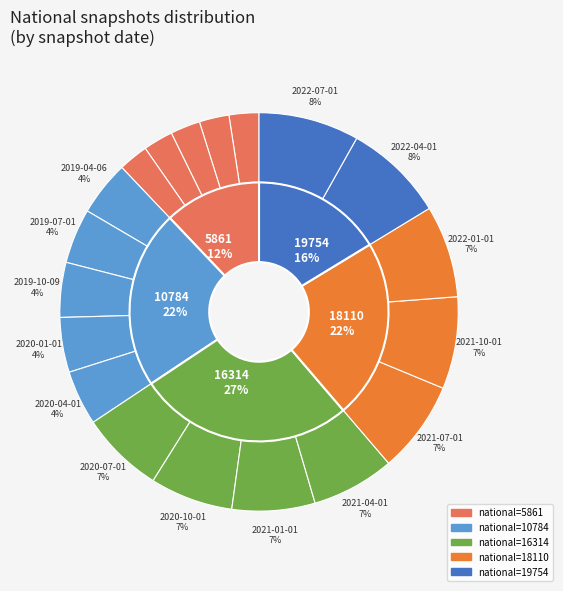

Does 2020-04-01 account for over 50% of the chart?

No